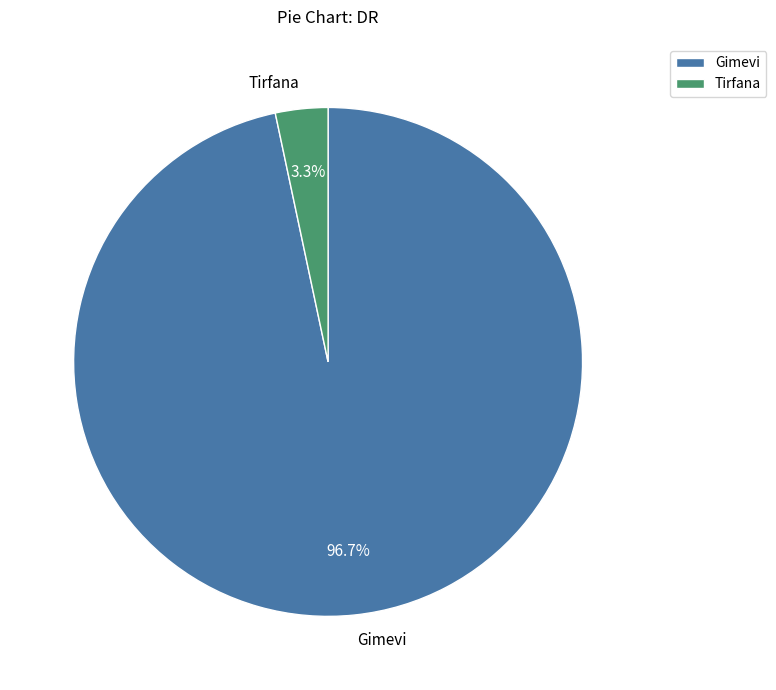

Does Tirfana account for over 50% of the chart?

No